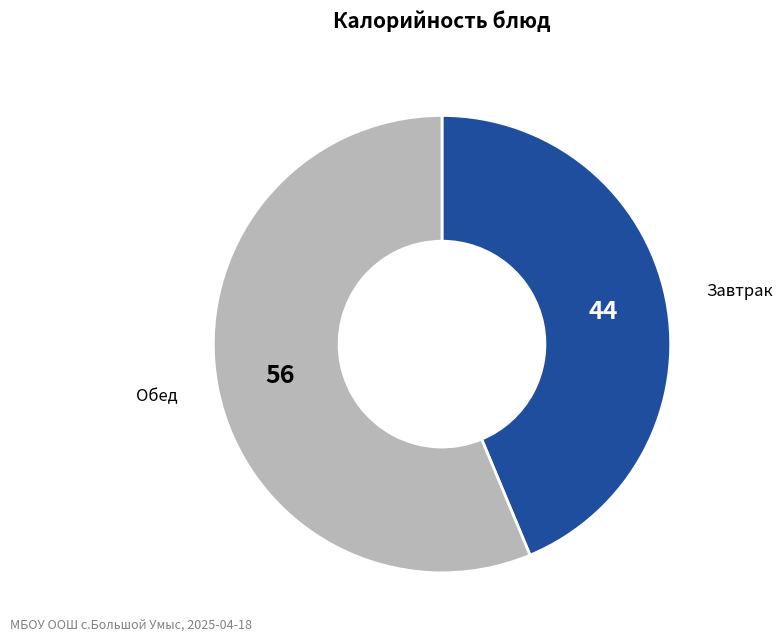

Is there any slice that represents more than half of the pie?

Yes